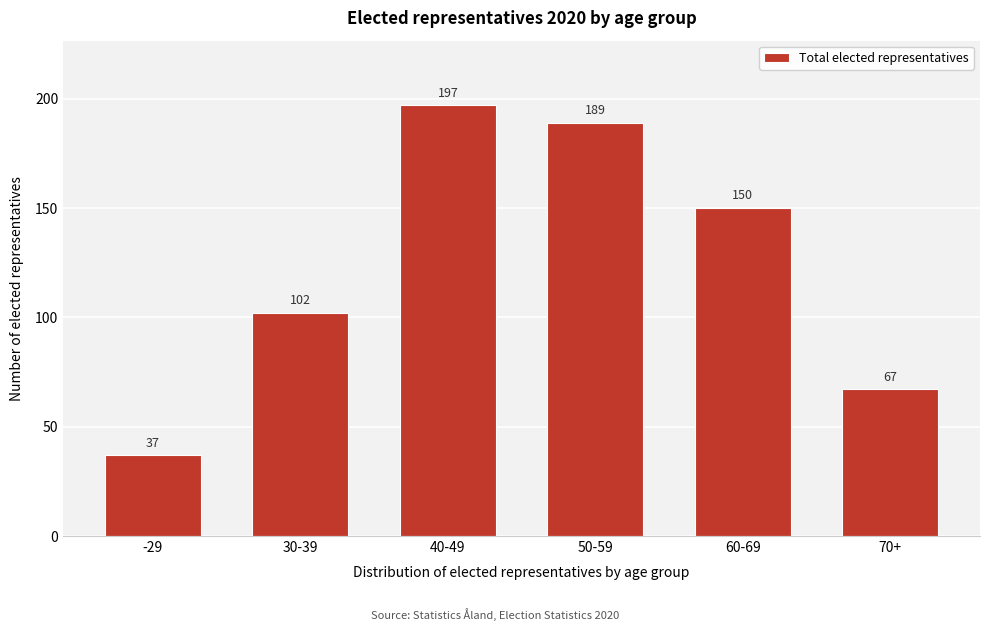

Reading left to right, list all the values displayed in this chart.

-29=37	30-39=102	40-49=197	50-59=189	60-69=150	70+=67